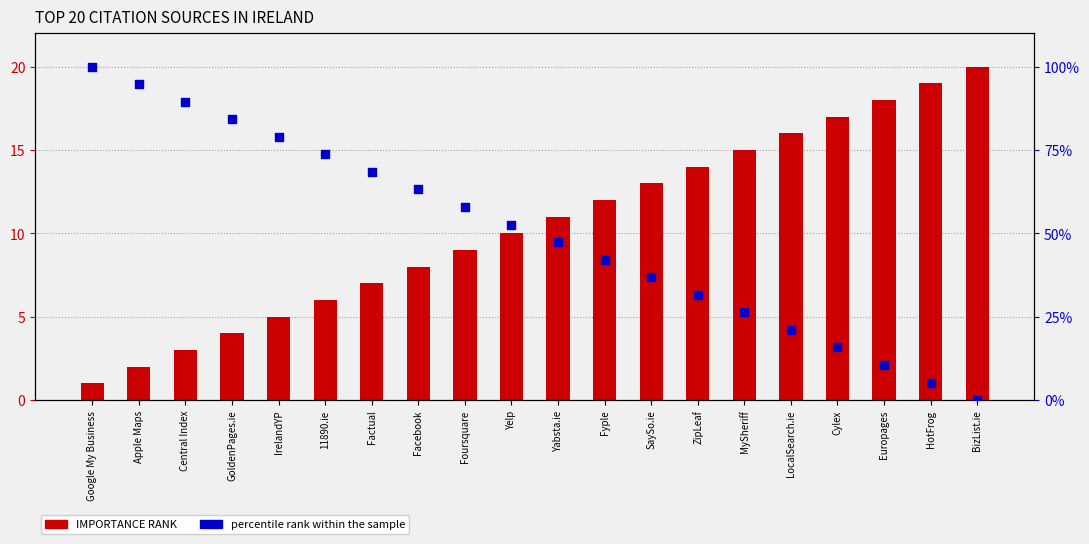

At how many categories does at least one series exceed 32?

13